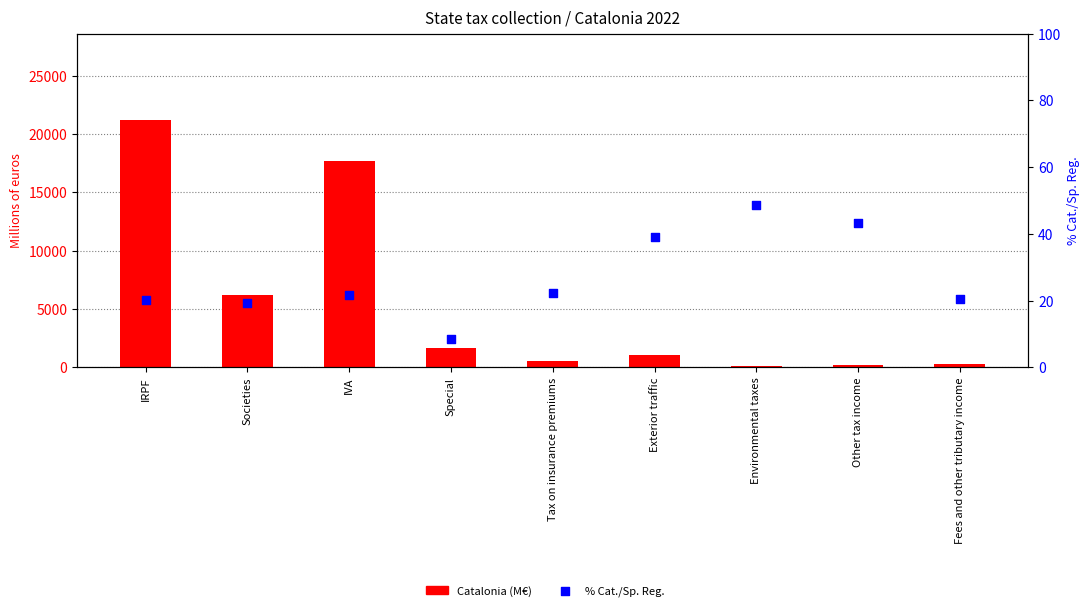

At which category is the sum across all series the highest?

IRPF